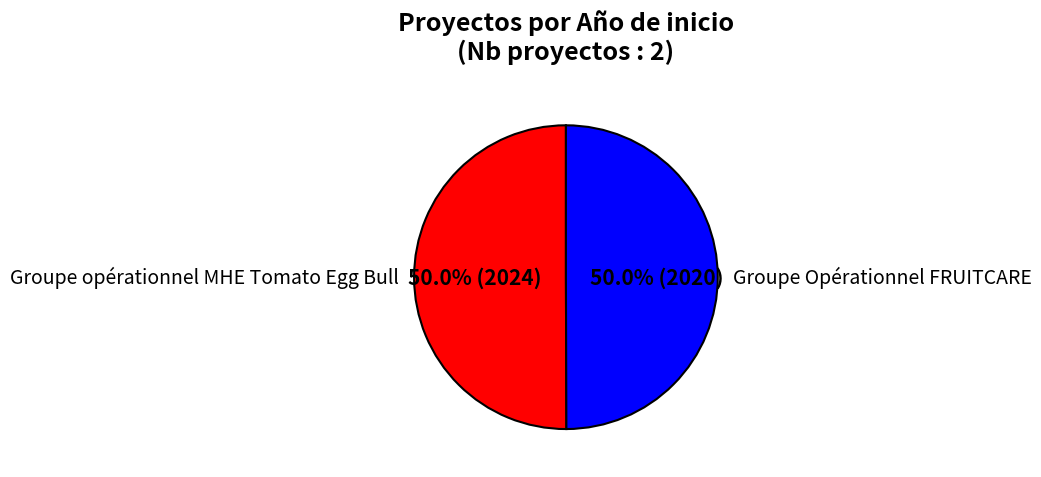

Is it true that Groupe opérationnel MHE Tomato Egg Bull is 56% of the pie?

False